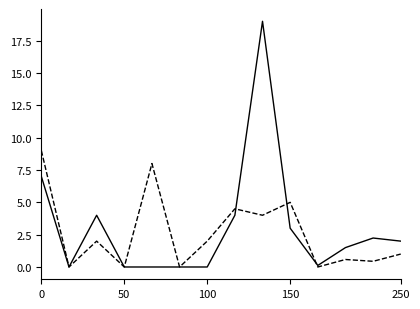

What is the greatest value displayed?

19.0